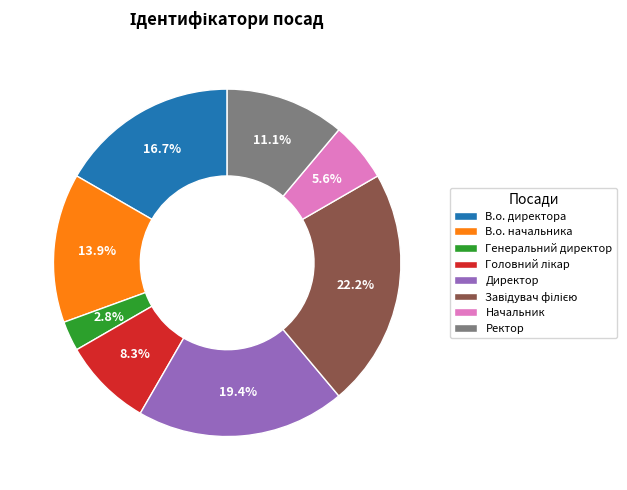

Is Директор the majority of the pie?

No